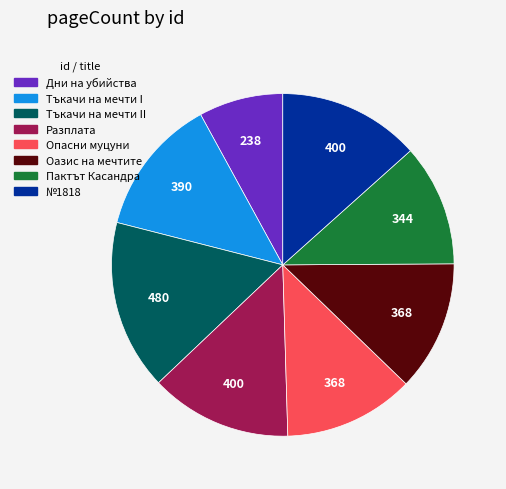

Approximately how many times larger is the value at Оазис на мечтите compared to Тъкачи на мечти II?

0.8